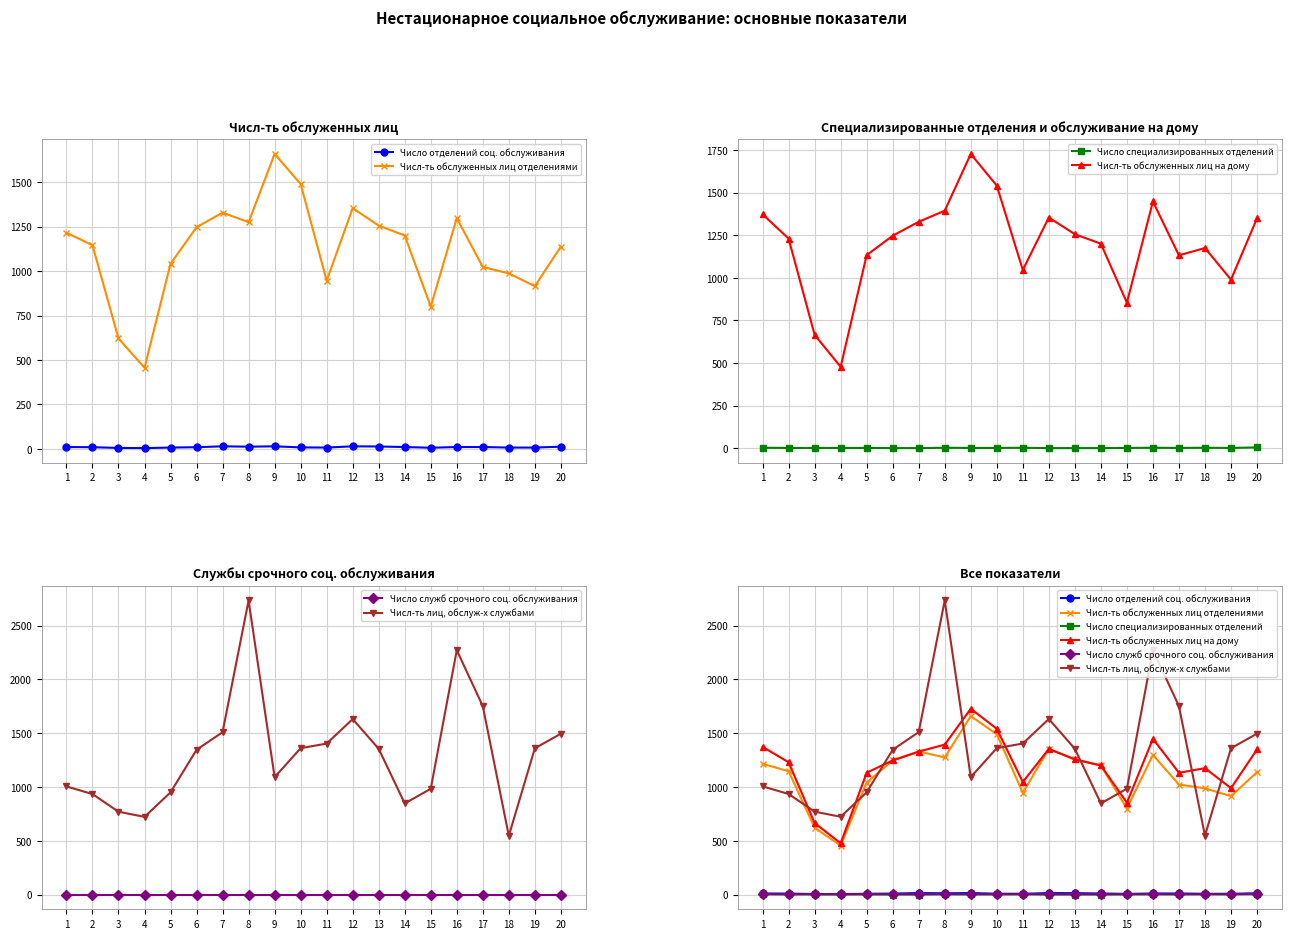

Which series has the largest range (max minus min)?

Числ-ть лиц, обслуж-х службами